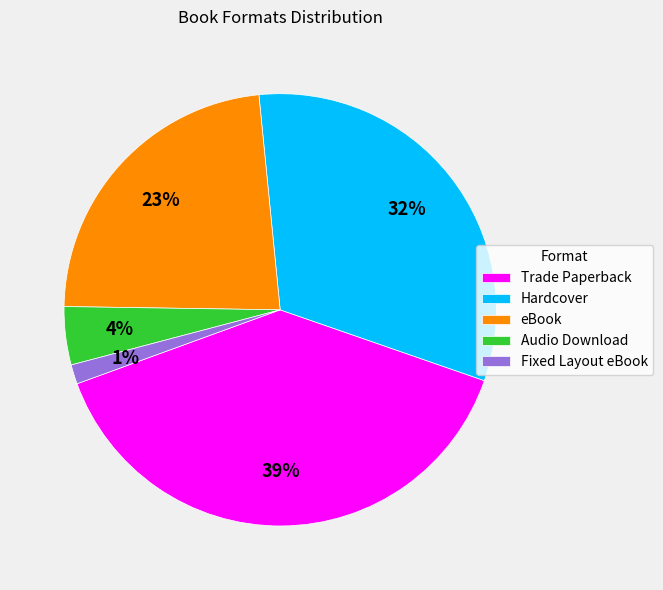

To the nearest percent, what is the average slice percentage?

20%